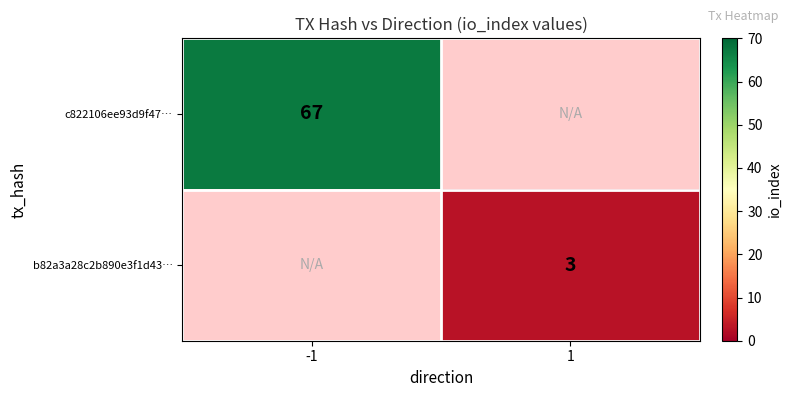

The c822106ee93d9f47… series shows 67 at -1. True or false?

True